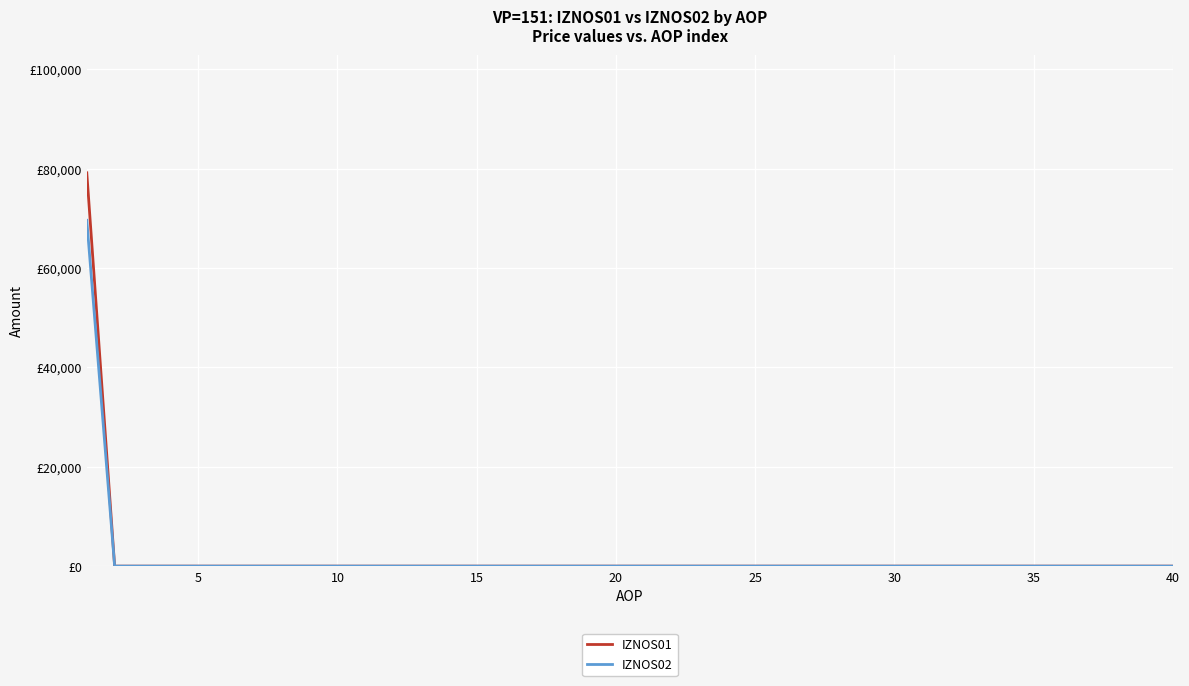

Does the chart display data point markers on the line(s)?

No